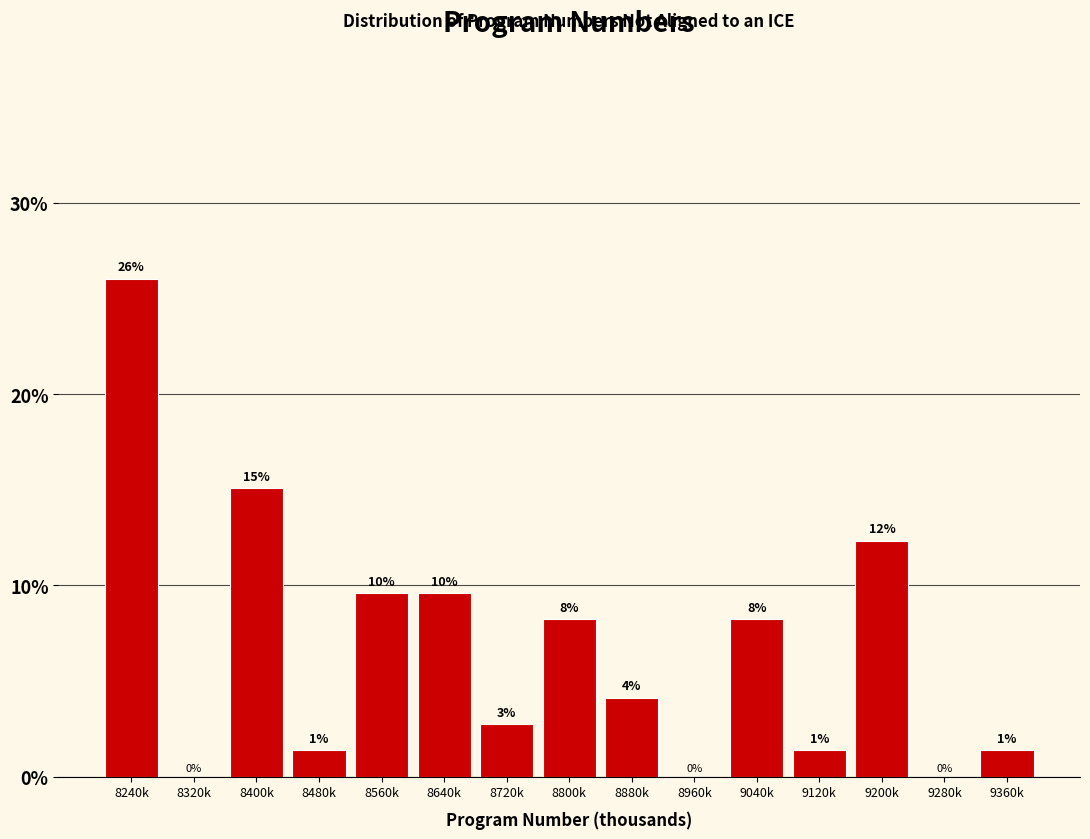

Are the bars horizontal?

No